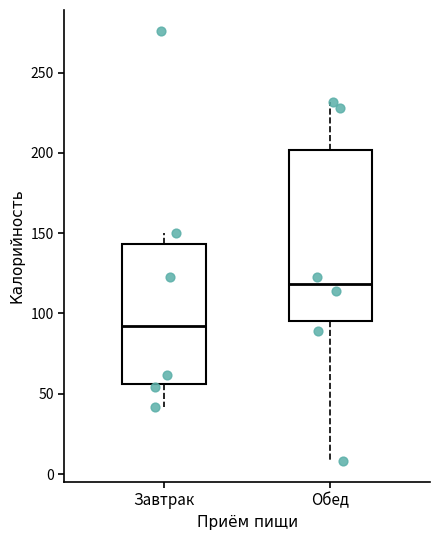

Reading left to right, read every box against the y-axis: the position of its median line, the range the box covers, and the ends of its whiskers. The values are not printed on the chart, so give them approximately, as read against the axis.

Завтрак: median 90, box 55 to 145, whiskers 40 to 150
Обед: median 120, box 95 to 200, whiskers 10 to 230